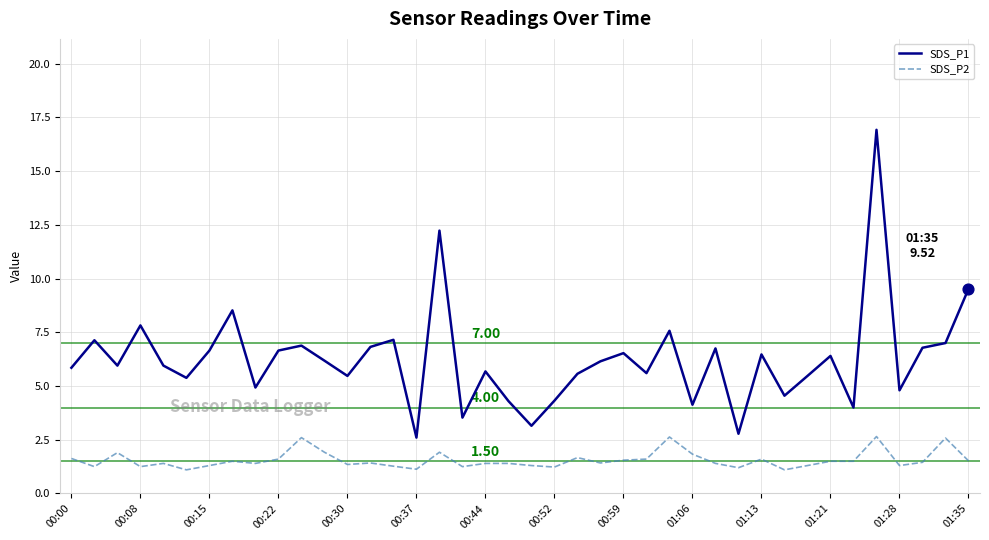

Which series has the largest range (max minus min)?

SDS_P1